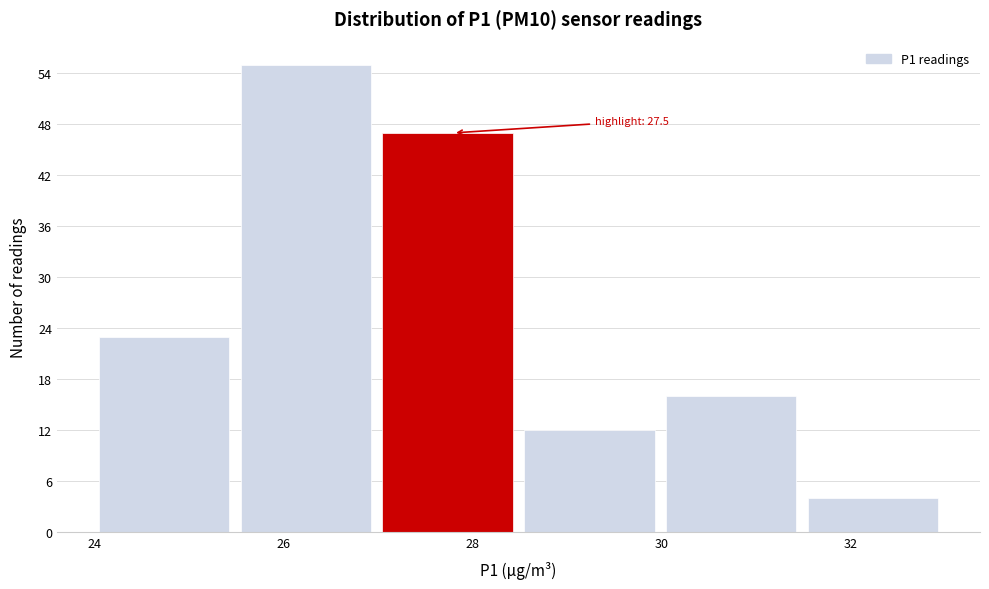

Which range on the x-axis has the tallest bar?

25.55 to 27.05